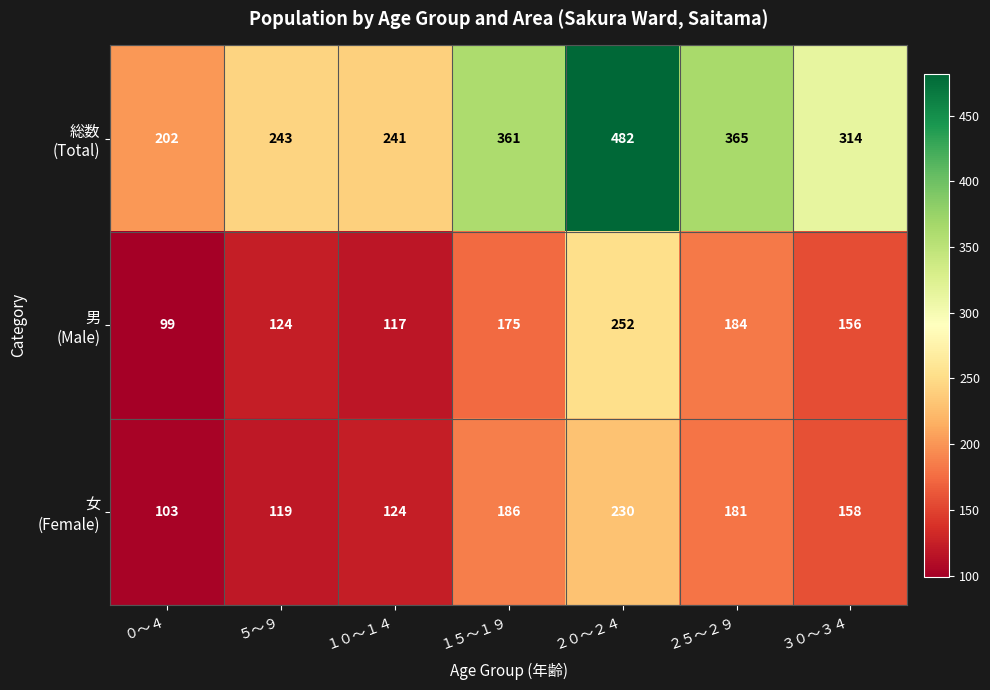

What is the difference between the highest and lowest values at ２５～２９?

184